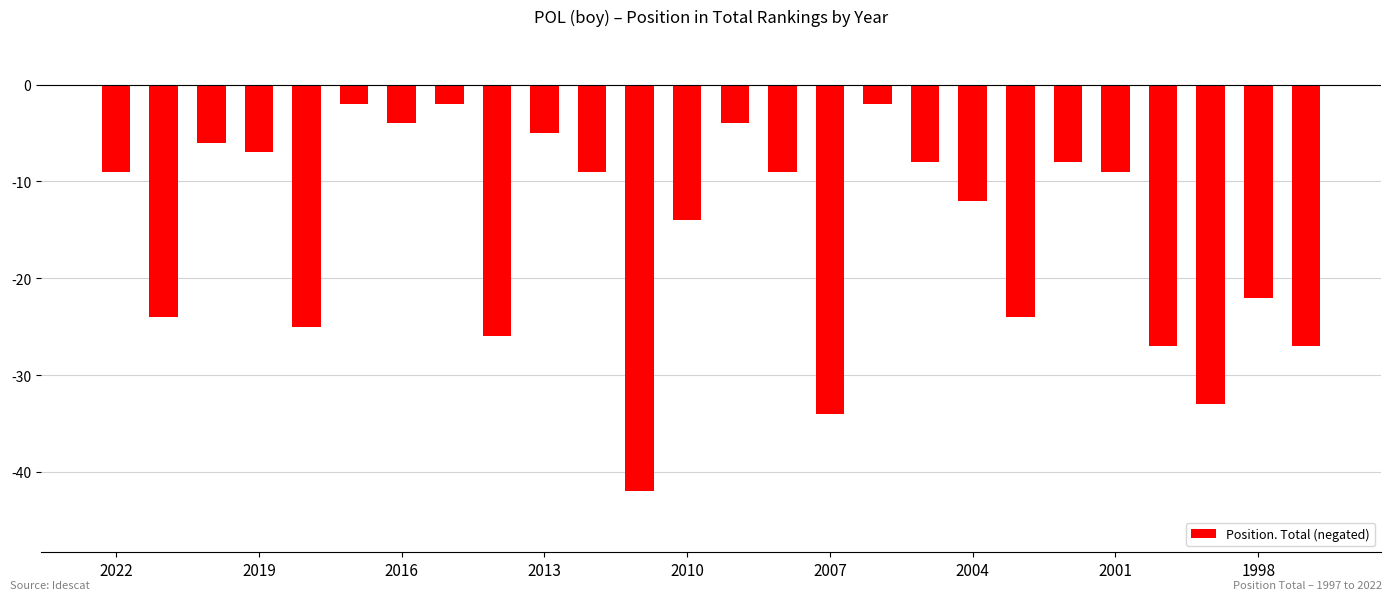

What is the value of the 15th bar from the left?

-9